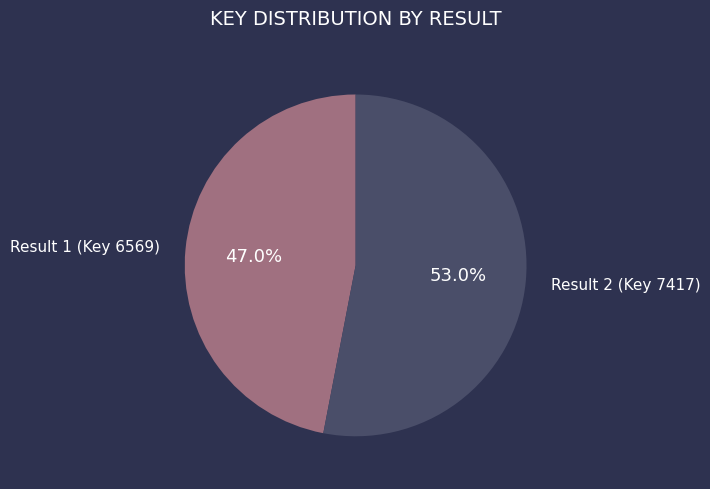

Count the number of slices in the pie.

2